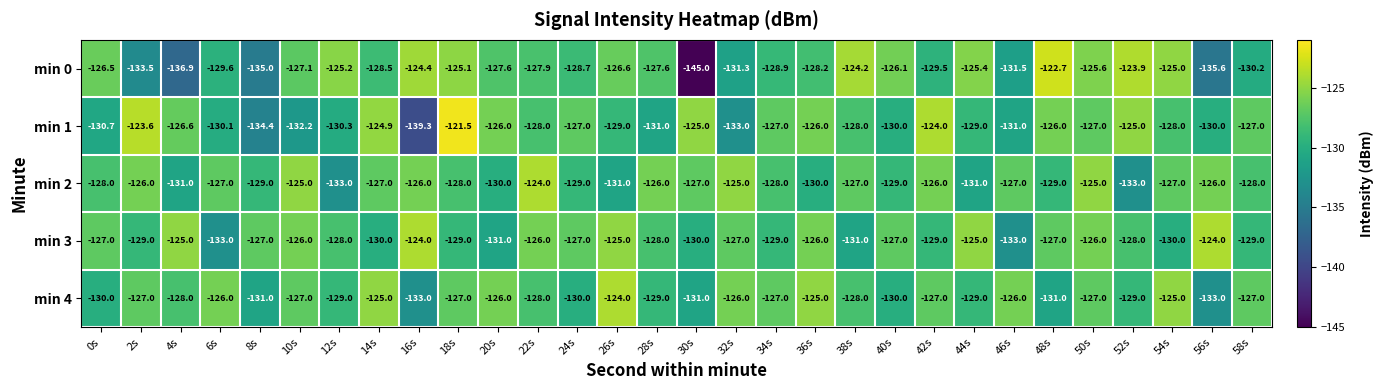

What is the total value across all series at 32s?

-642.3